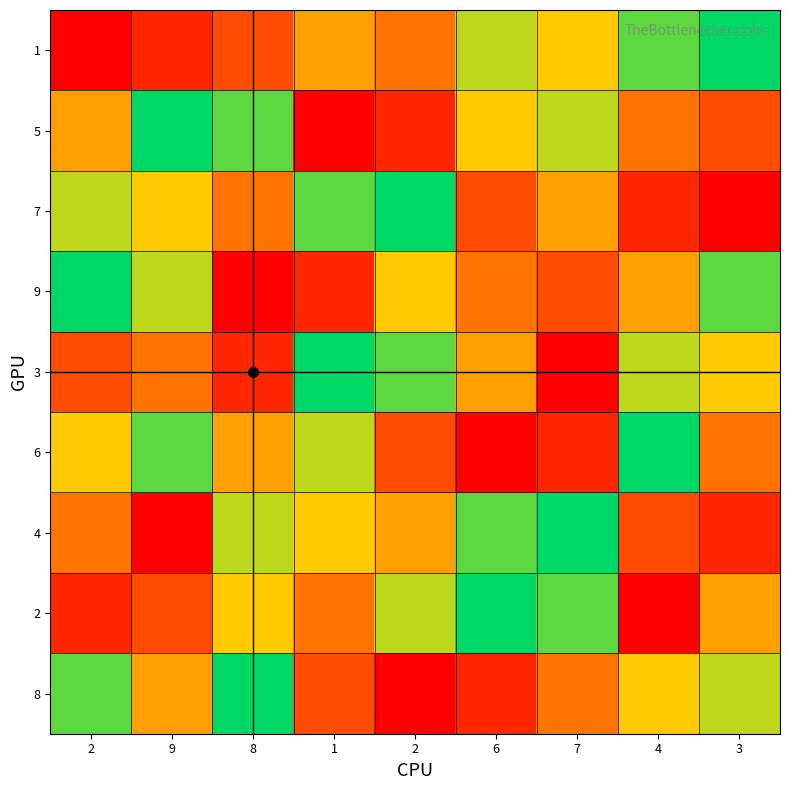

Reading right to left, what are all the values shown in this chart?

1: 3=9	4=8	7=6	6=7	2=4	1=5	8=3	9=2	2=1
5: 3=3	4=4	7=7	6=6	2=2	1=1	8=8	9=9	2=5
7: 3=1	4=2	7=5	6=3	2=9	1=8	8=4	9=6	2=7
9: 3=8	4=5	7=3	6=4	2=6	1=2	8=1	9=7	2=9
3: 3=6	4=7	7=1	6=5	2=8	1=9	8=2	9=4	2=3
6: 3=4	4=9	7=2	6=1	2=3	1=7	8=5	9=8	2=6
4: 3=2	4=3	7=9	6=8	2=5	1=6	8=7	9=1	2=4
2: 3=5	4=1	7=8	6=9	2=7	1=4	8=6	9=3	2=2
8: 3=7	4=6	7=4	6=2	2=1	1=3	8=9	9=5	2=8